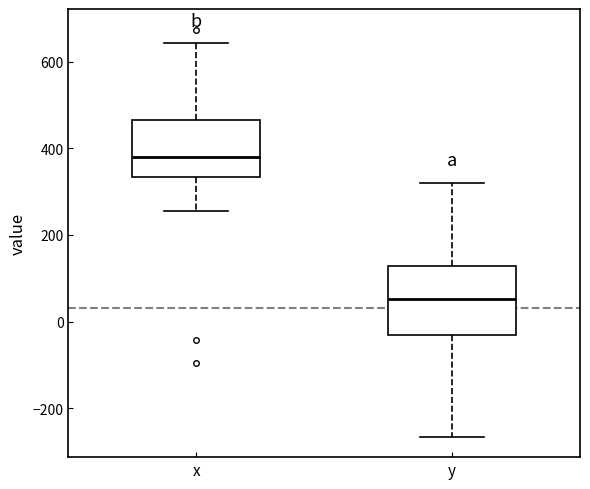

Reading left to right, transcribe this box plot: for each box, give where its median line is, the range the box spans, and where its two whiskers end, as read against the y-axis. The values are not printed on the chart, so give them approximately, as read against the axis.

x: median 380, box 340 to 460, whiskers 260 to 640
y: median 60, box -40 to 120, whiskers -260 to 320